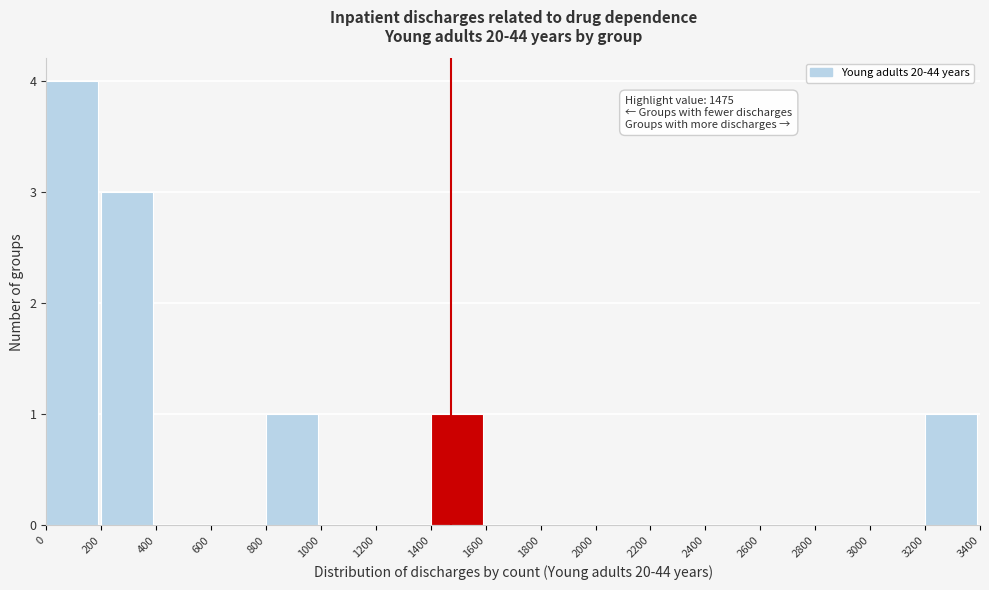

Which range on the x-axis has the tallest bar?

0 to 200